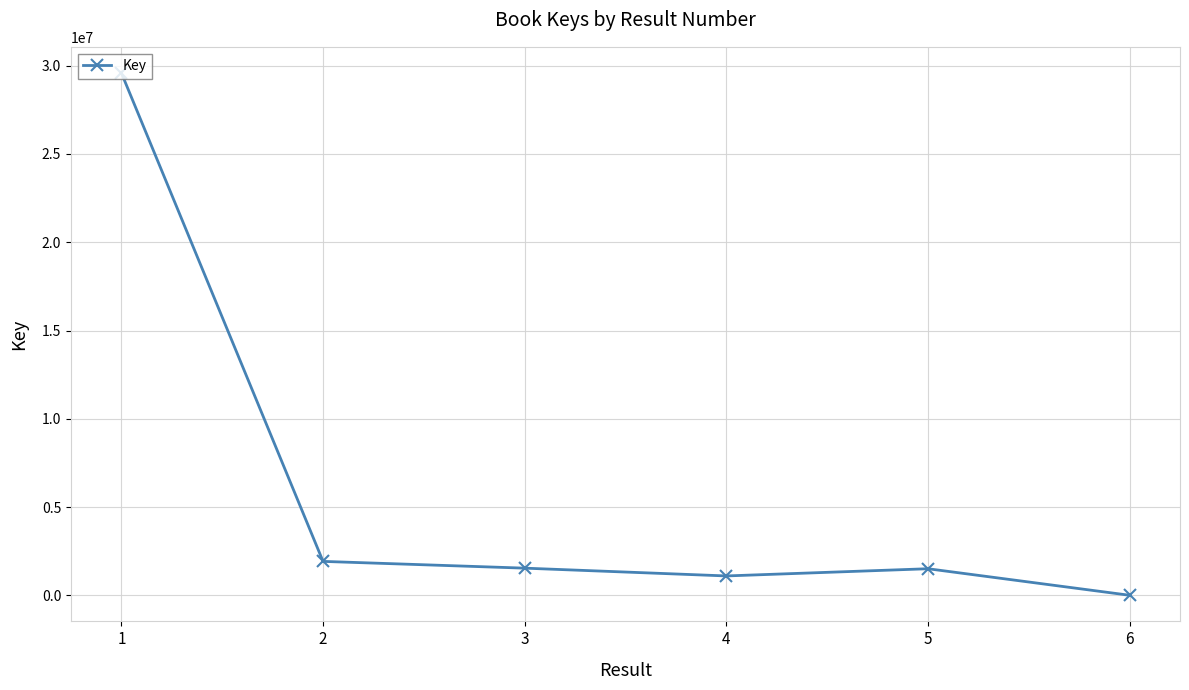

What is the maximum value shown in the chart?

29587088